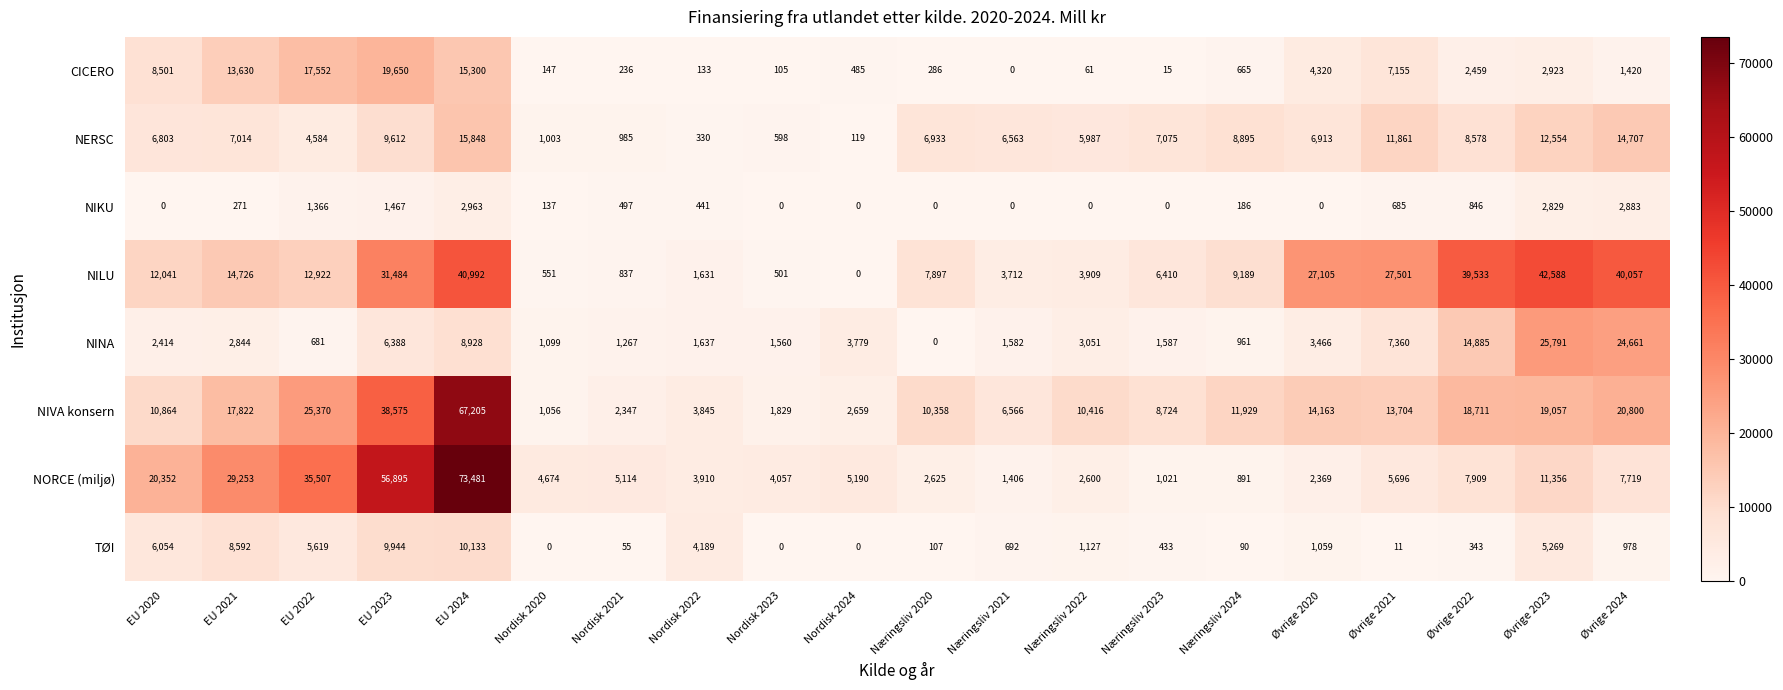

What is the sum of the CICERO values at Øvrige 2020 and Øvrige 2022?

6779